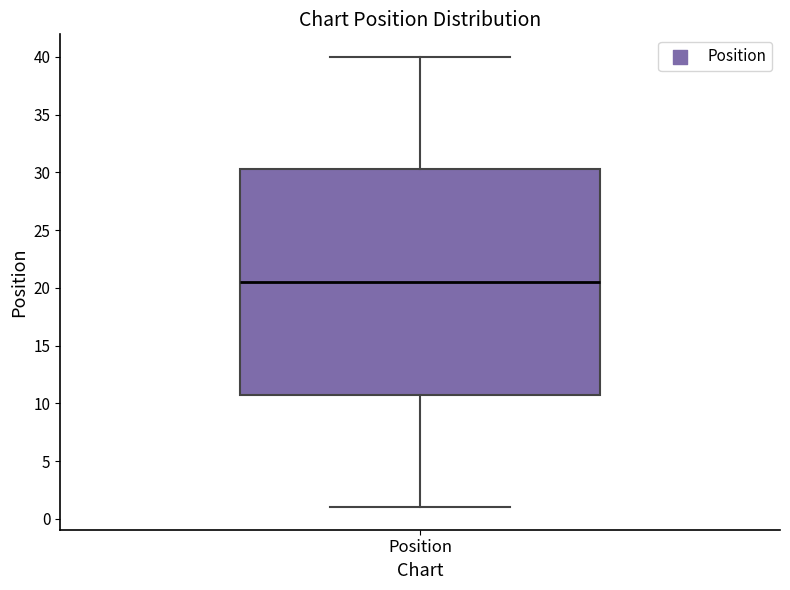

Where is the lower edge of the box for Position on the y-axis? The values are not printed on the chart, so give them approximately, as read against the axis.

11.0